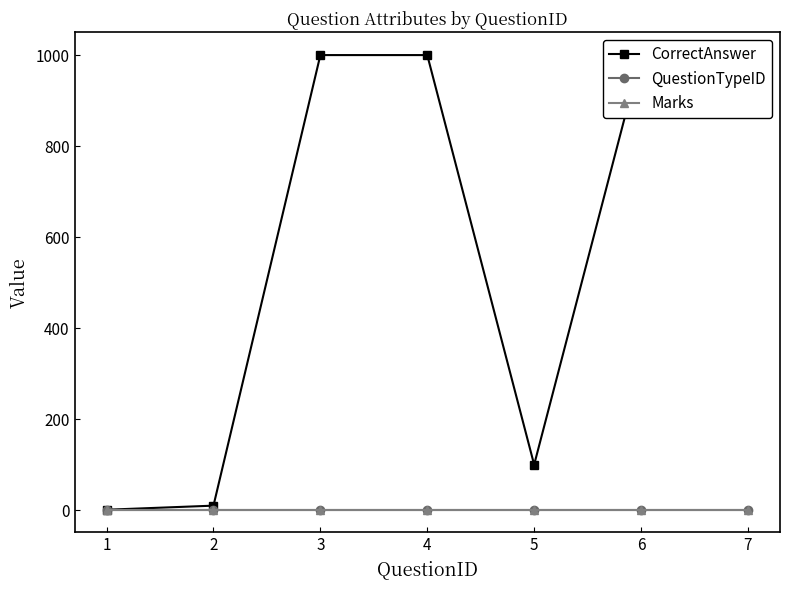

What is the highest value of the CorrectAnswer series?

1000